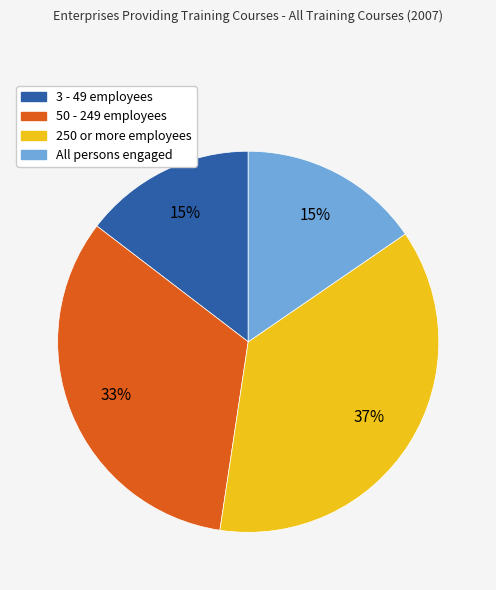

How many slices are in this pie chart?

4